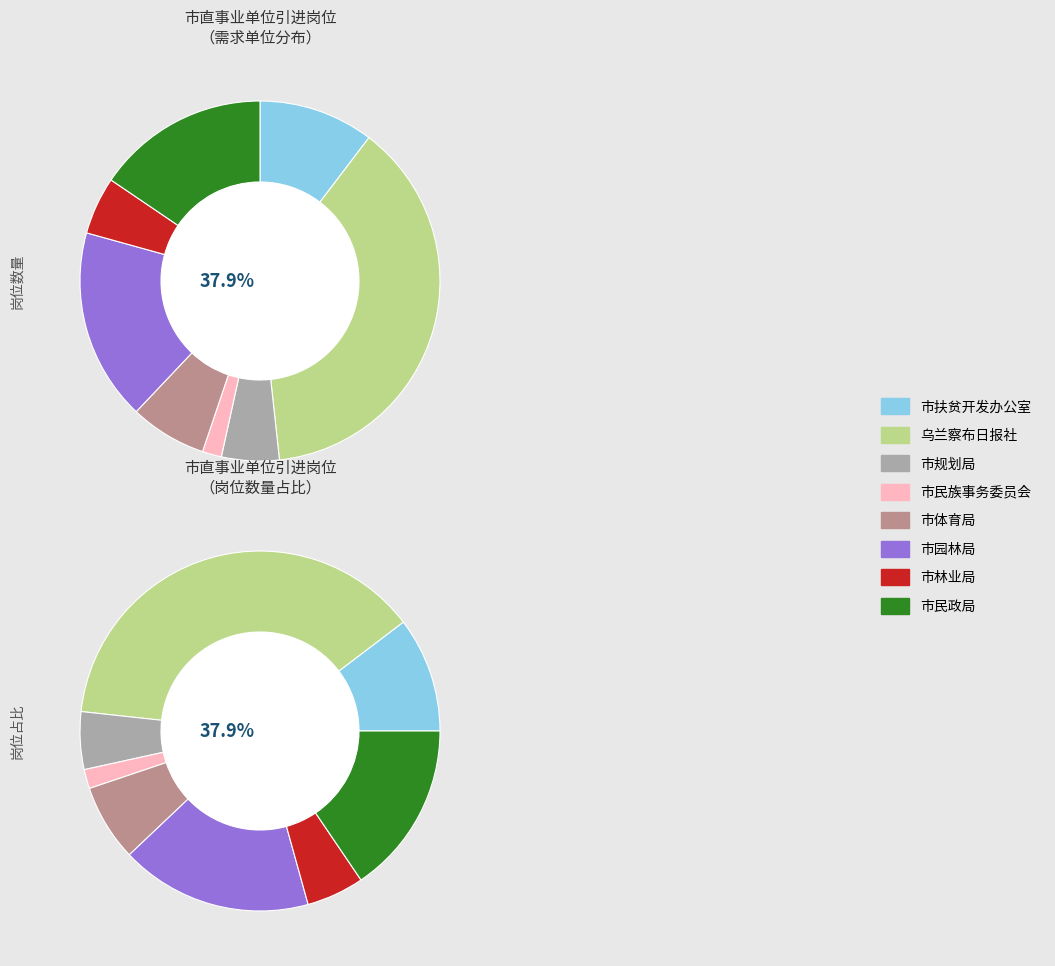

Rank the categories by value from lowest to highest.

市民族事务委员会, 市规划局, 市林业局, 市体育局, 市扶贫开发办公室, 市民政局, 市园林局, 乌兰察布日报社